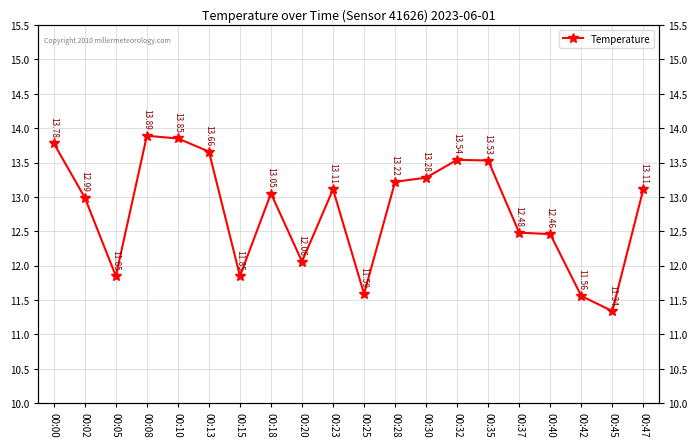

Does the chart display data point markers on the line(s)?

Yes